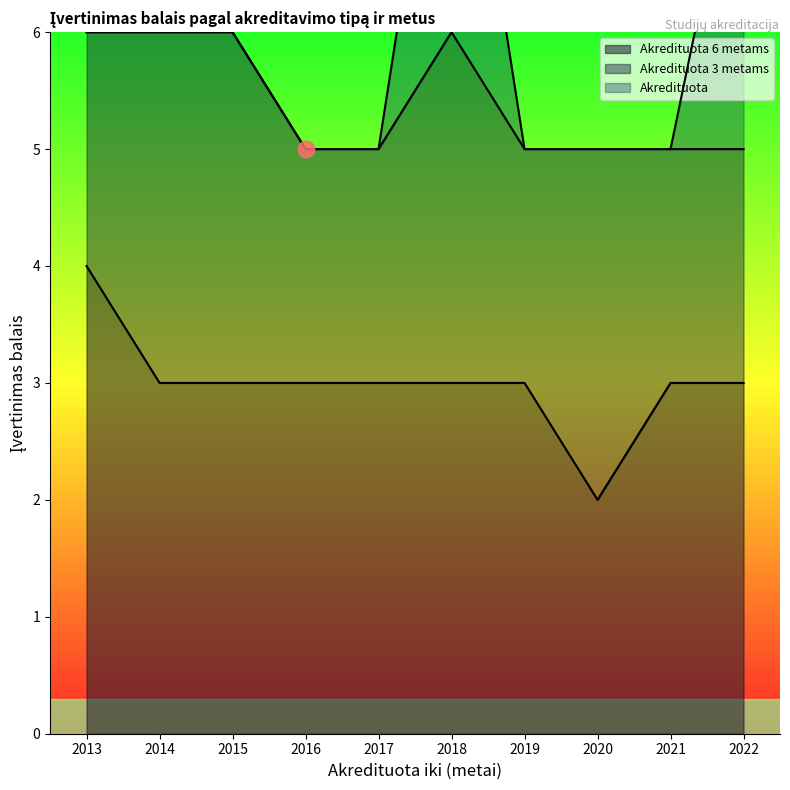

Which category has the lowest value in the Akredituota 6 metams series?

2020